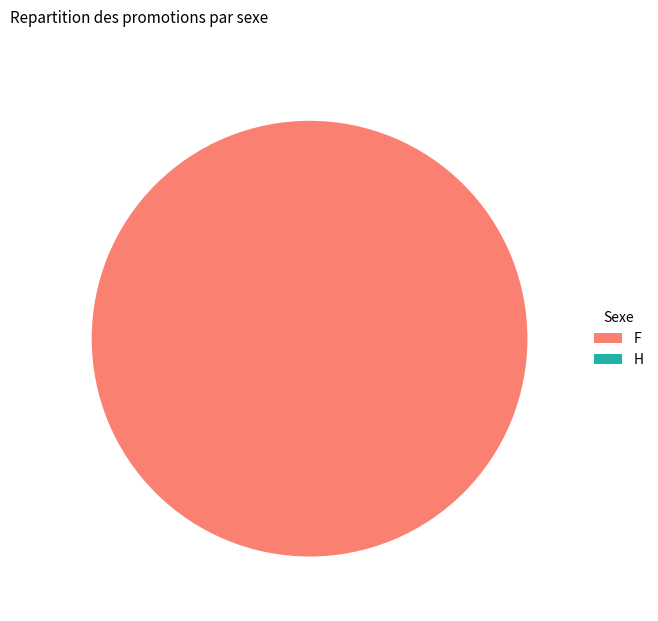

Which slice is the smallest?

Ticket